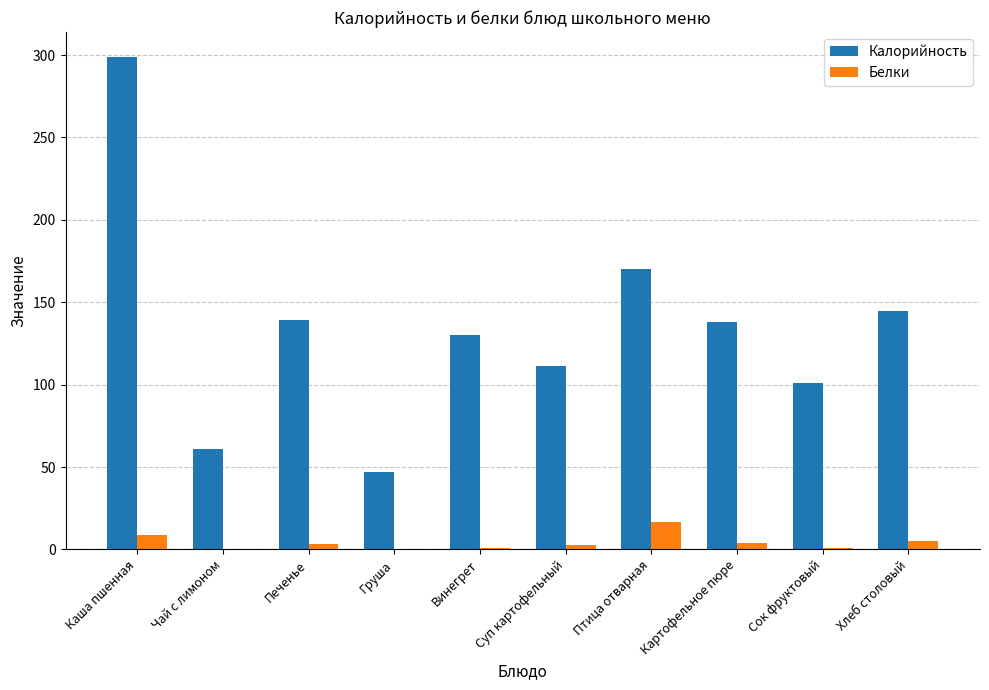

What is the total value across all series at Хлеб столовый?

150.1